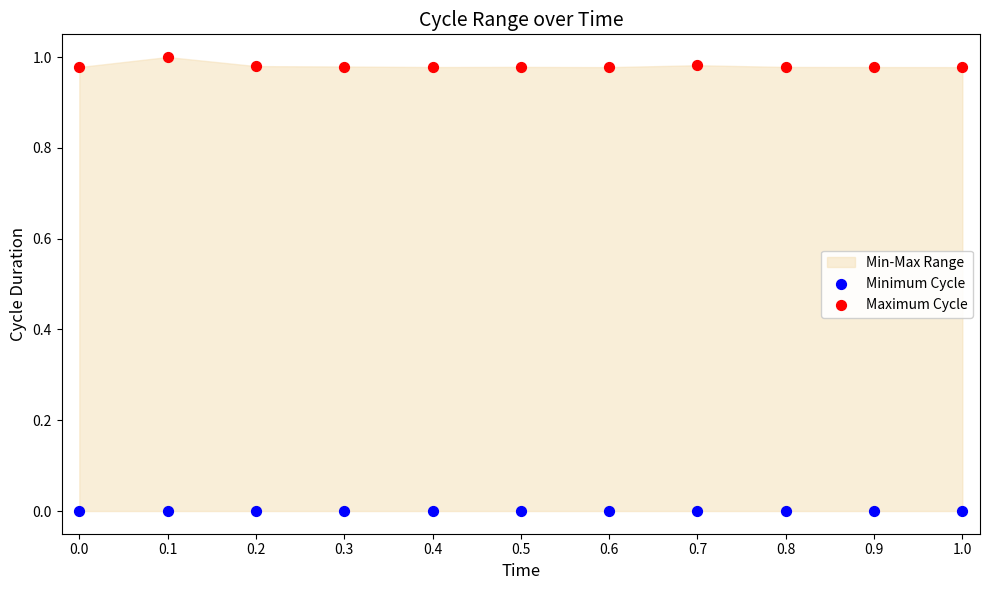

Which series reaches the maximum Y coordinate?

Maximum Cycle